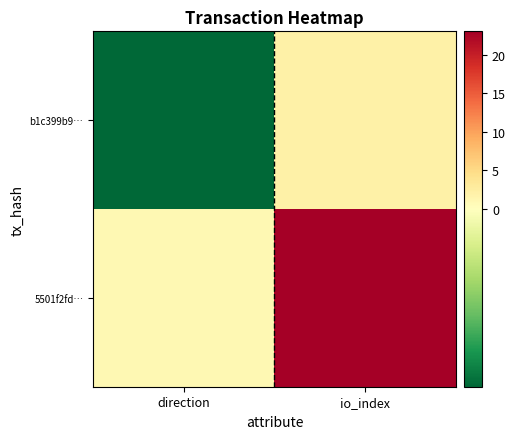

Which category has the highest value across all series?

io_index